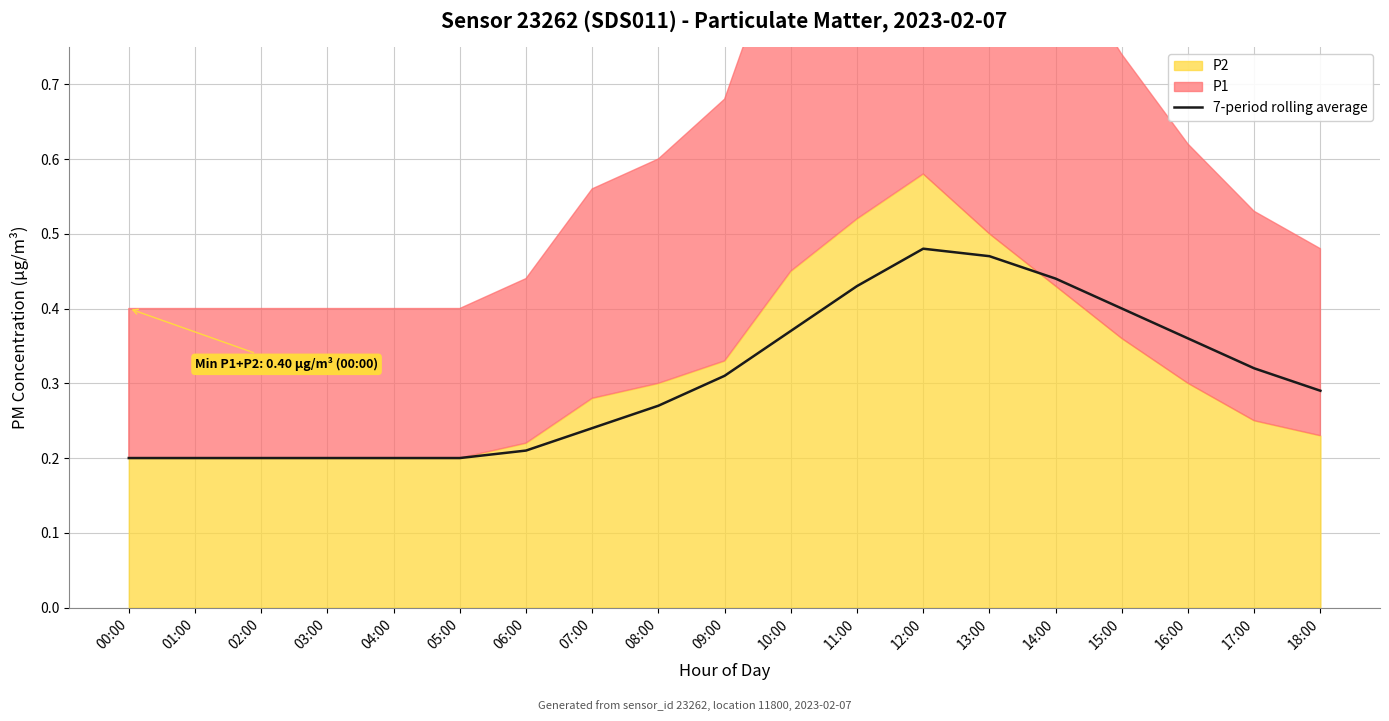

Which category has the highest value across all series?

12:00